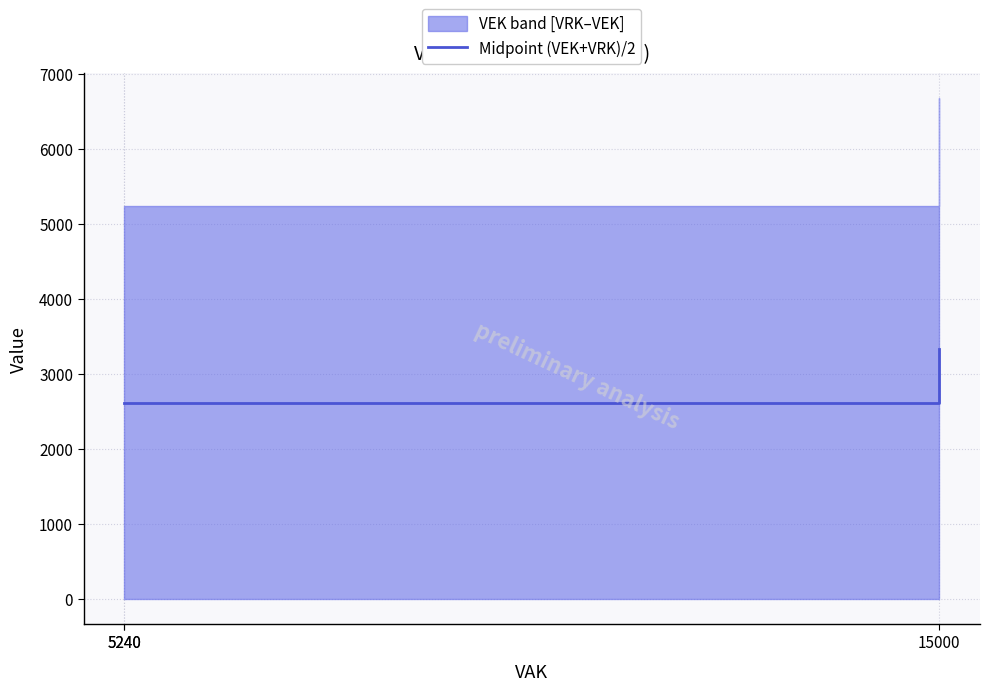

Reading left to right, what are all the values shown in this chart?

5240=2620	5240=2620	15000=3335